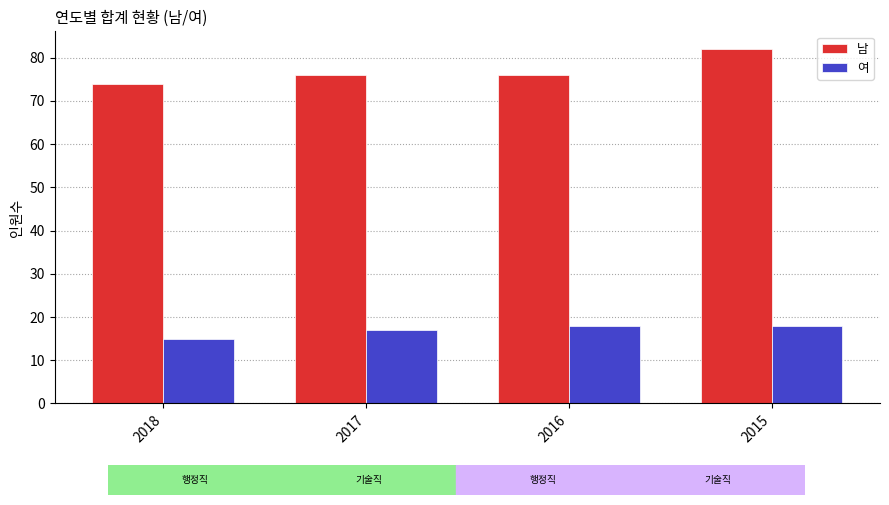

Which category has the highest value across all series?

2015